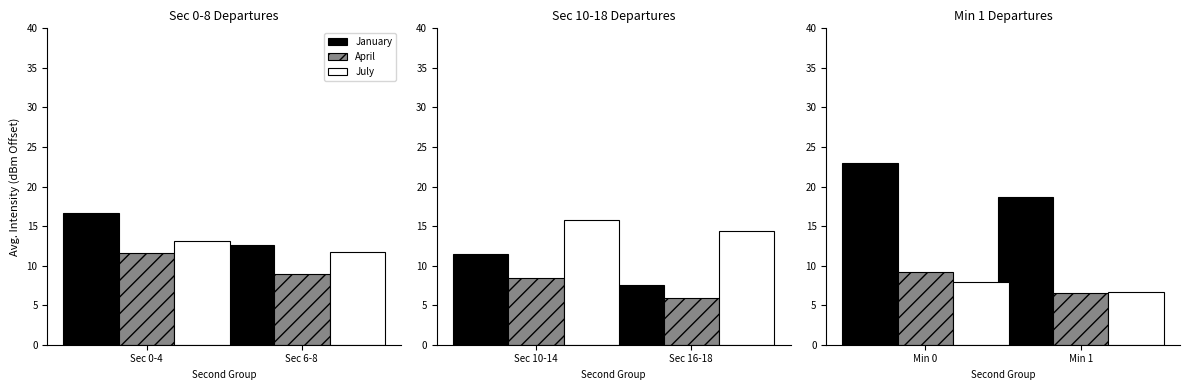

How many data points does each series have?

2